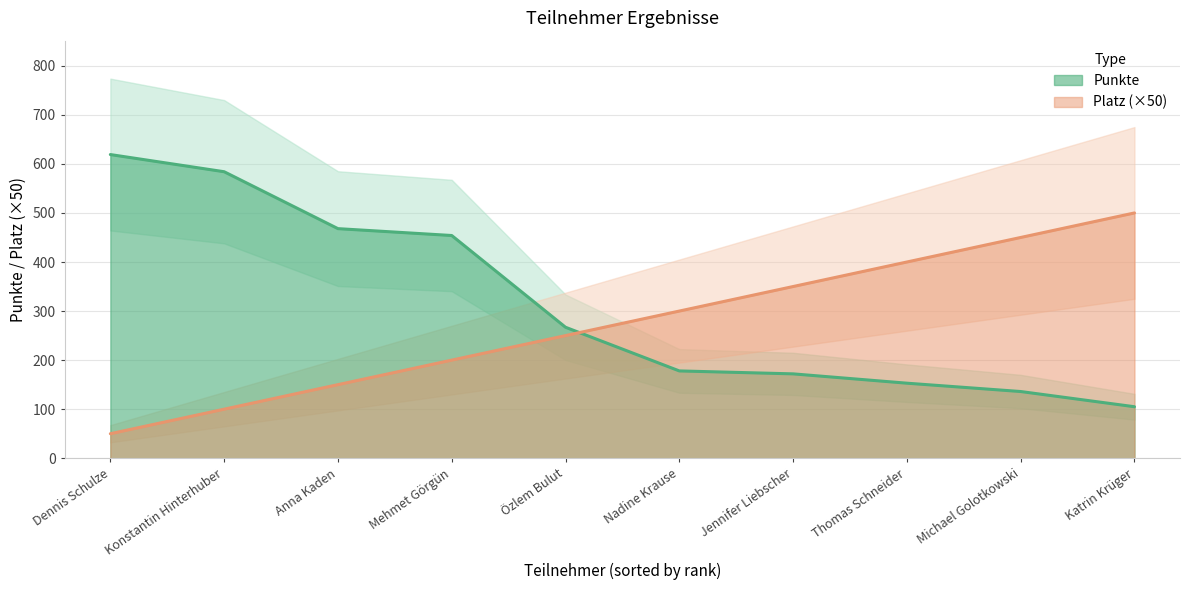

Count the number of categories in the chart.

10